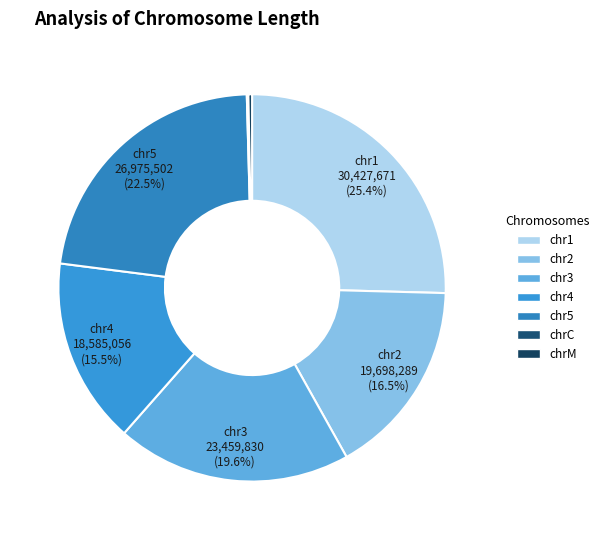

Rank the categories by value from lowest to highest.

chrC, chrM, chr4, chr2, chr3, chr5, chr1